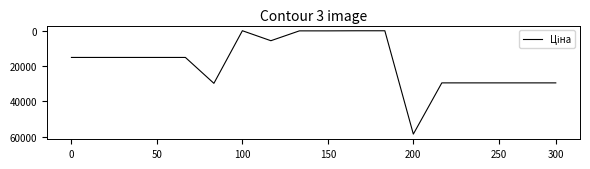

What is the maximum value shown in the chart?

58426.5